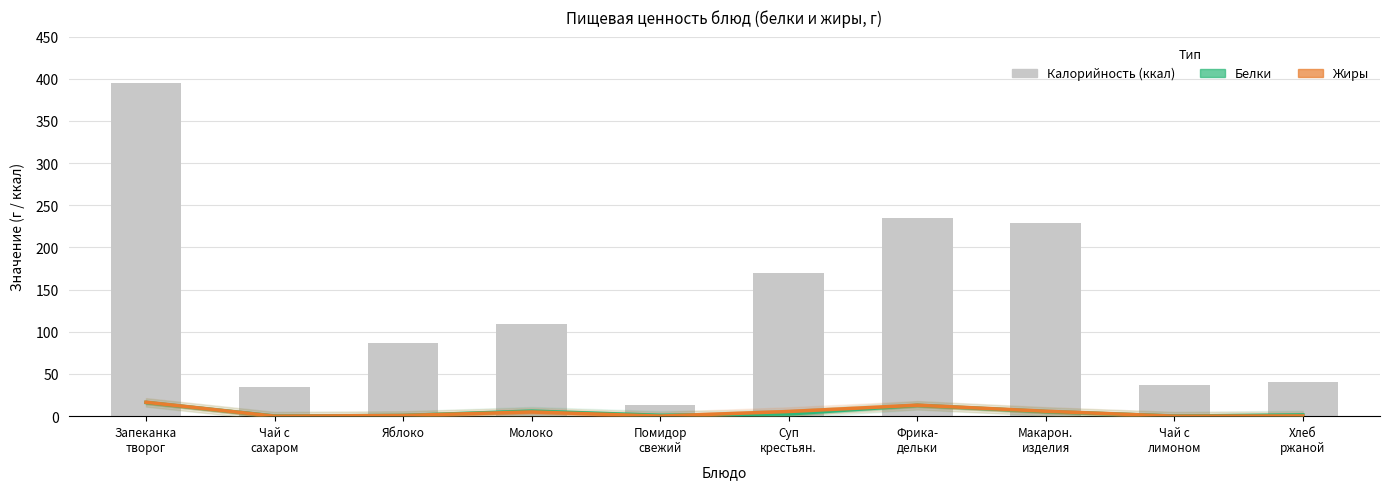

Which label corresponds to the largest value in the chart?

Запеканка
творог